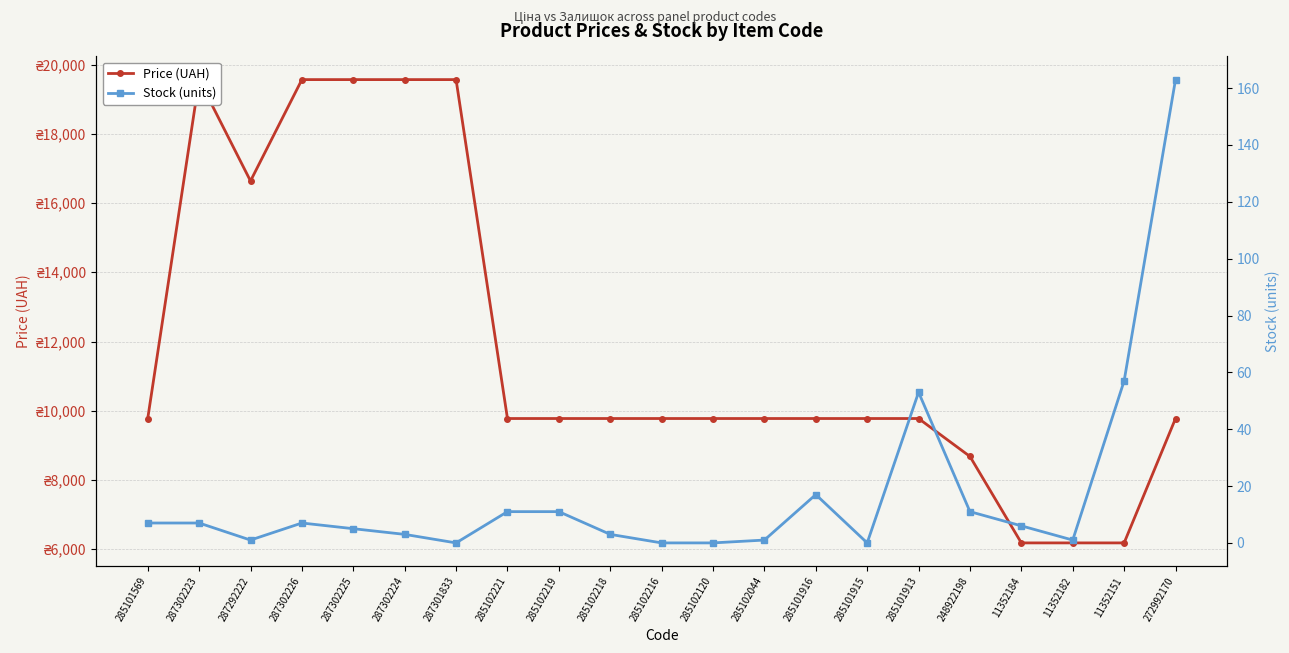

What is the value of the Stock (units) point at the 16th from the left?

53.0